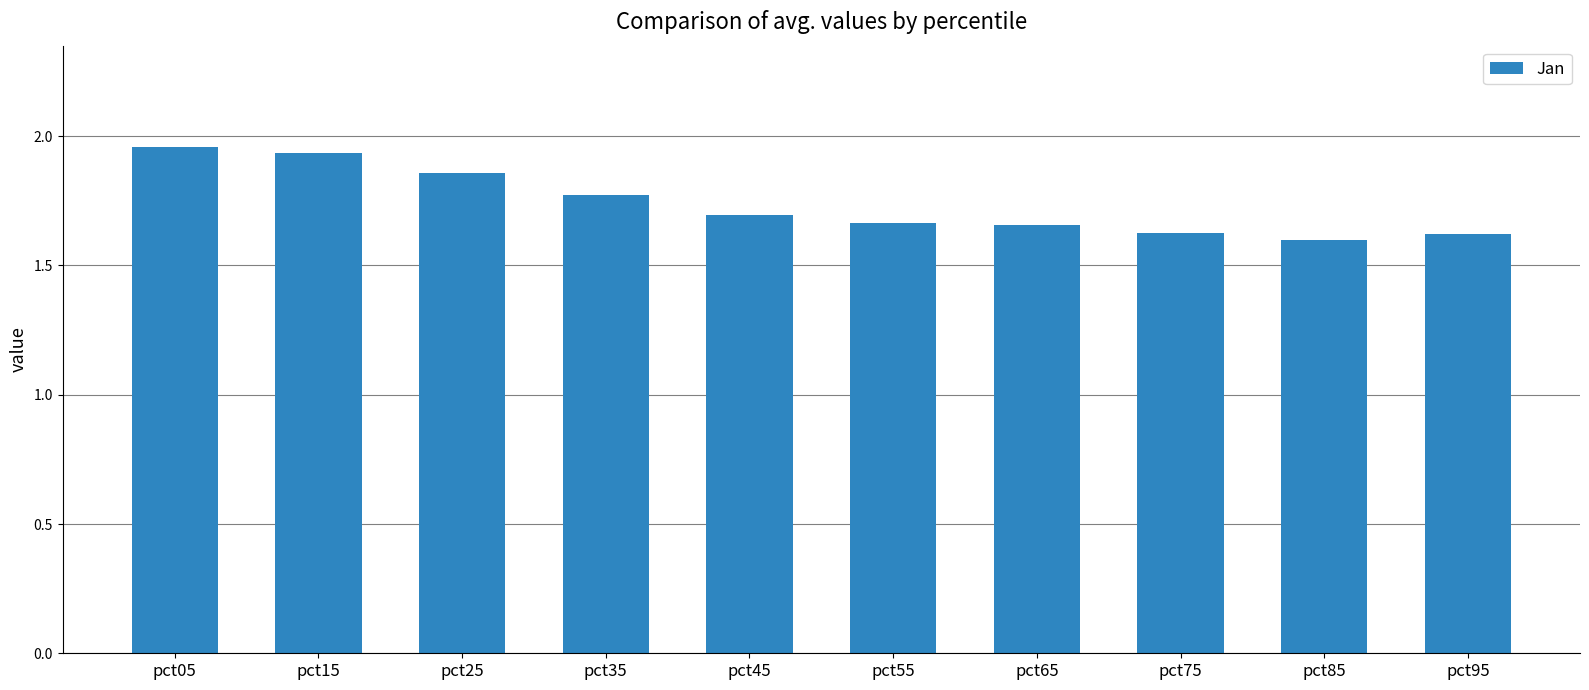

Count the values in the range 1 to 2.

10